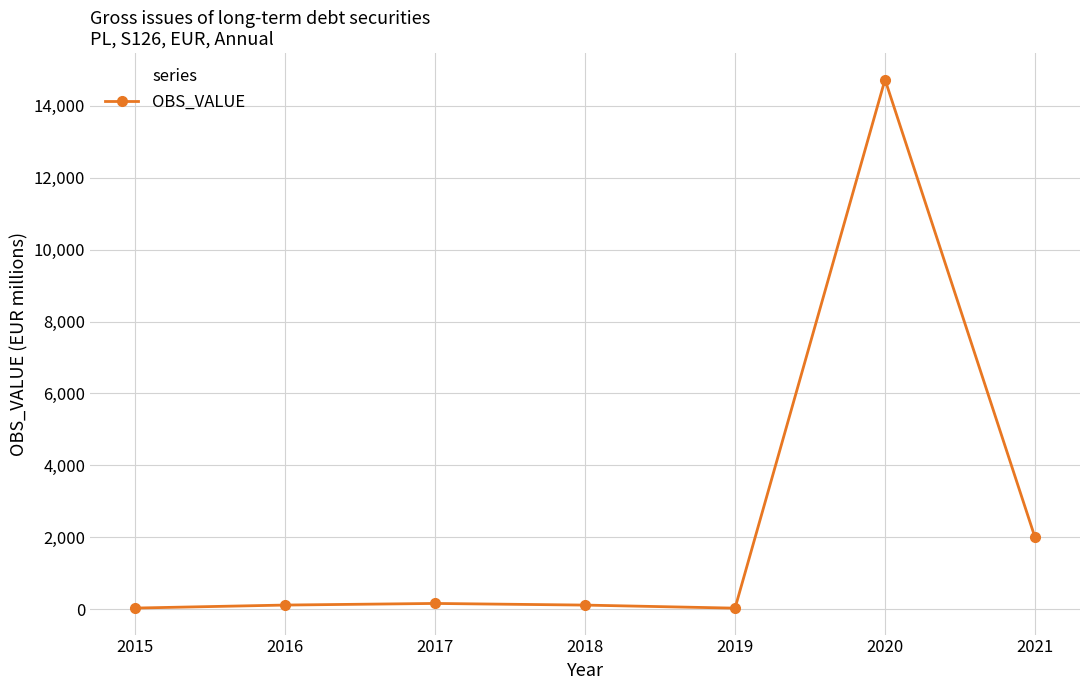

How many lines are shown in the chart?

1